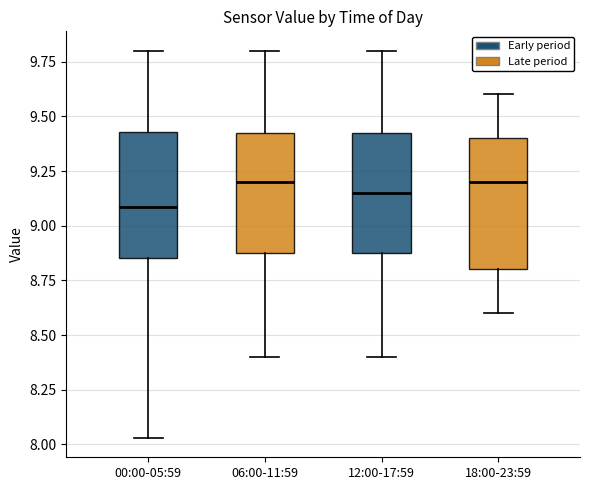

Where is the upper edge of the box for 18:00-23:59 on the y-axis? The values are not printed on the chart, so give them approximately, as read against the axis.

9.40